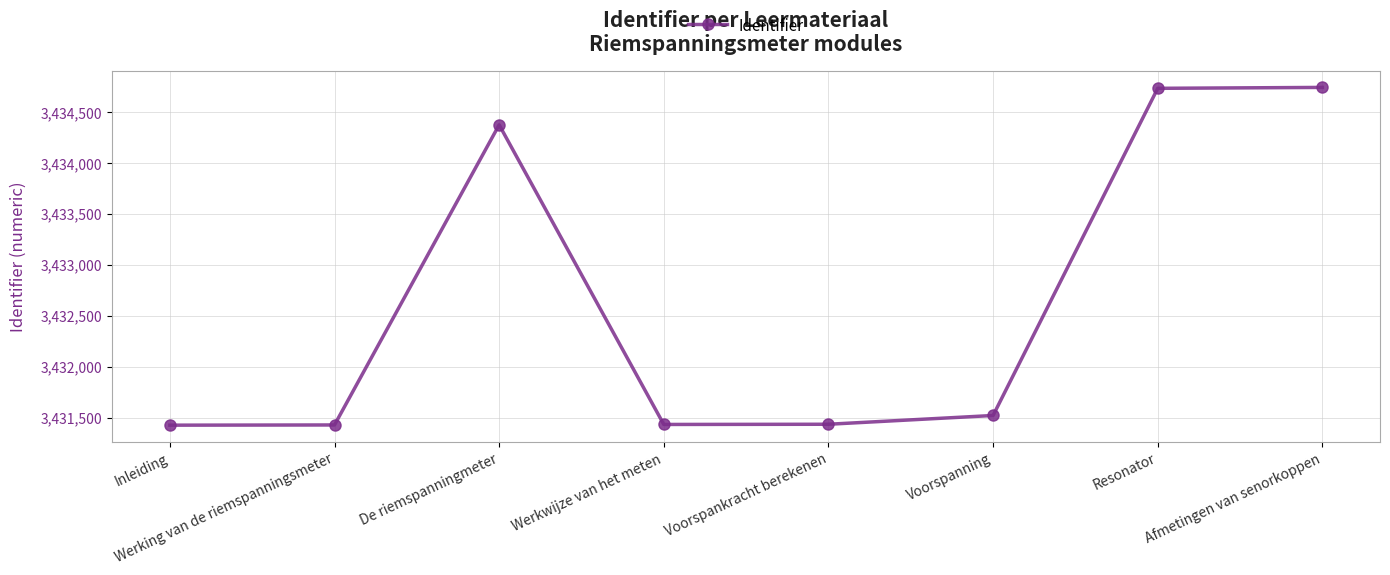

The chart shows a value of 3431438 at Voorspankracht berekenen. True or false?

True